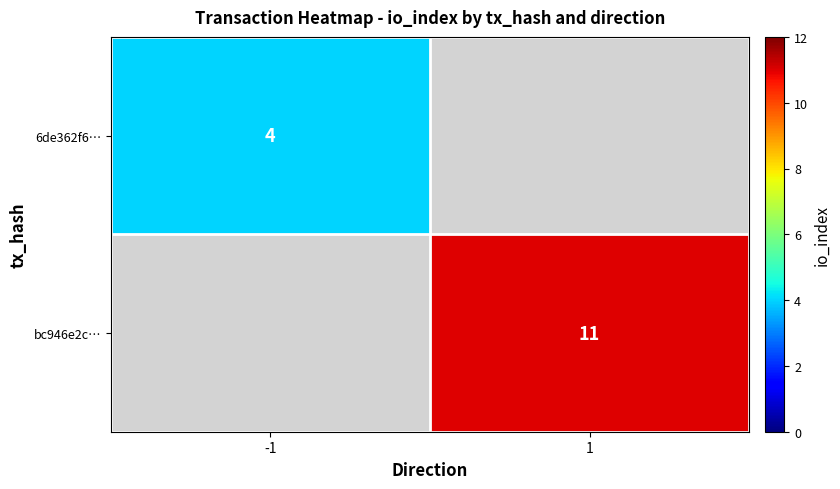

Which category has the highest value across all series?

1